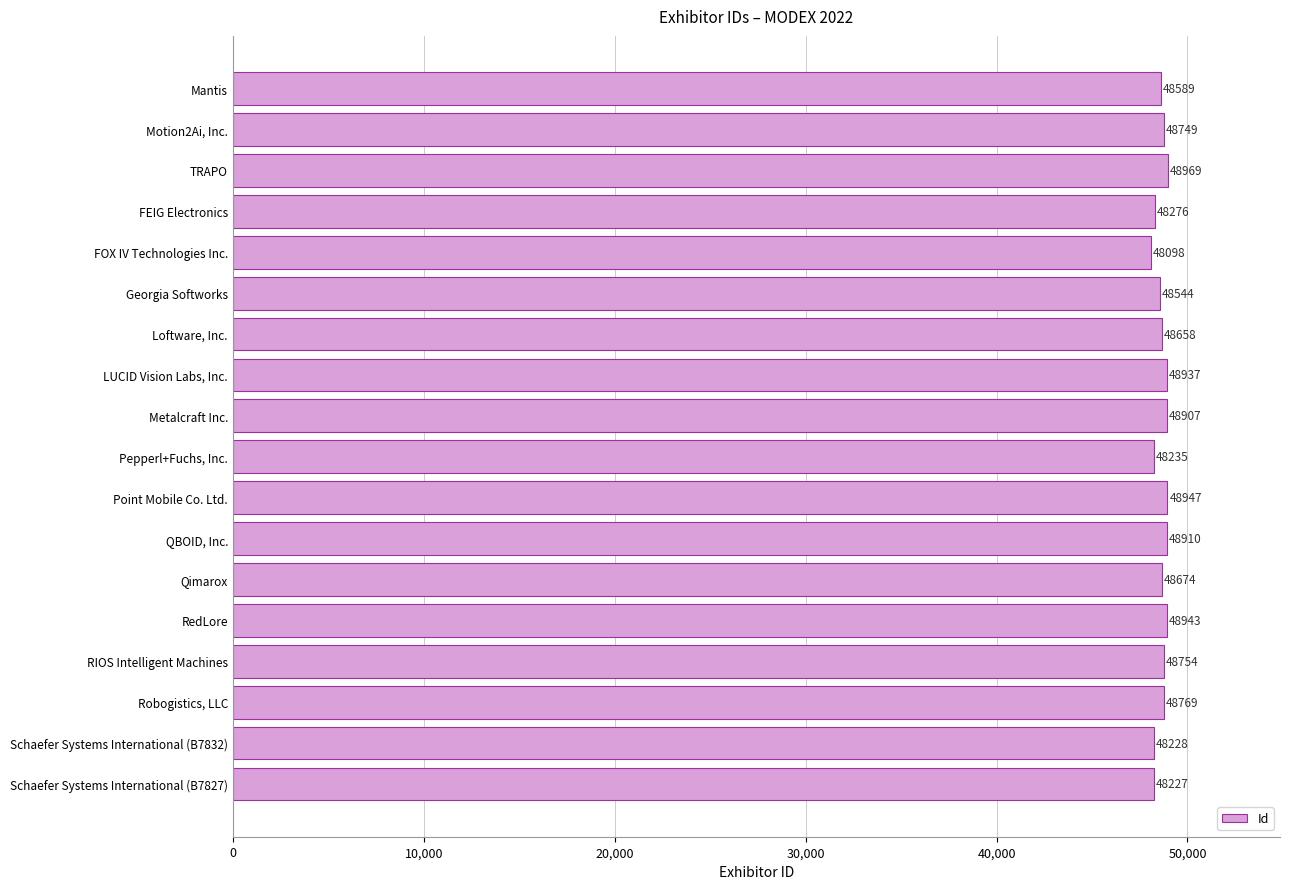

List the labels in order of value, smallest first.

FOX IV Technologies Inc., Schaefer Systems International (B7827), Schaefer Systems International (B7832), Pepperl+Fuchs, Inc., FEIG Electronics, Georgia Softworks, Mantis, Loftware, Inc., Qimarox, Motion2Ai, Inc., RIOS Intelligent Machines, Robogistics, LLC, Metalcraft Inc., QBOID, Inc., LUCID Vision Labs, Inc., RedLore, Point Mobile Co. Ltd., TRAPO